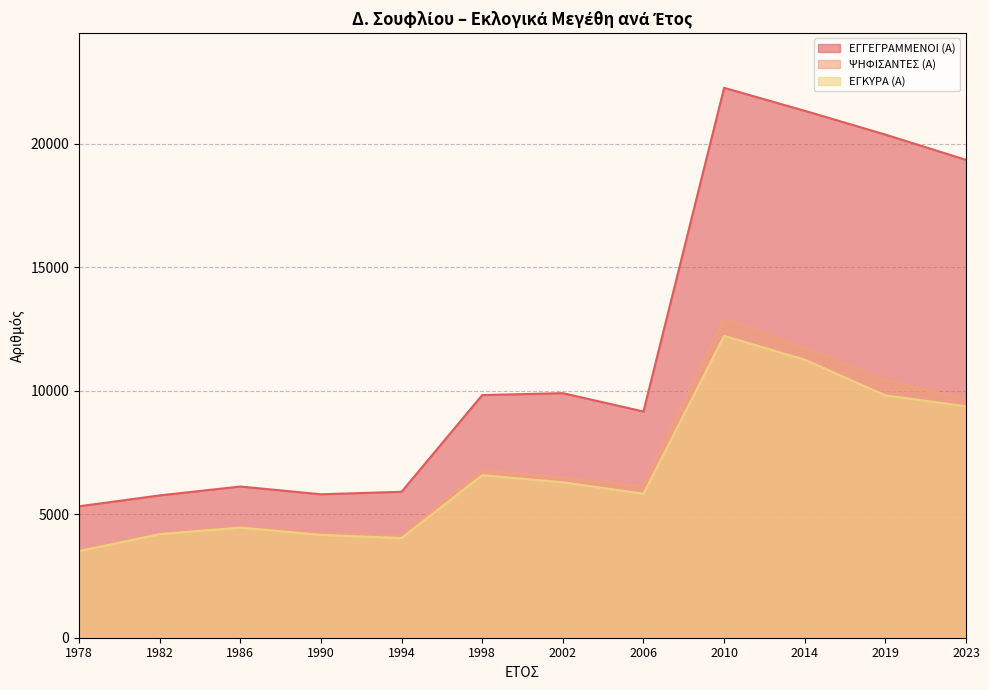

Does the chart have visible grid lines?

Yes